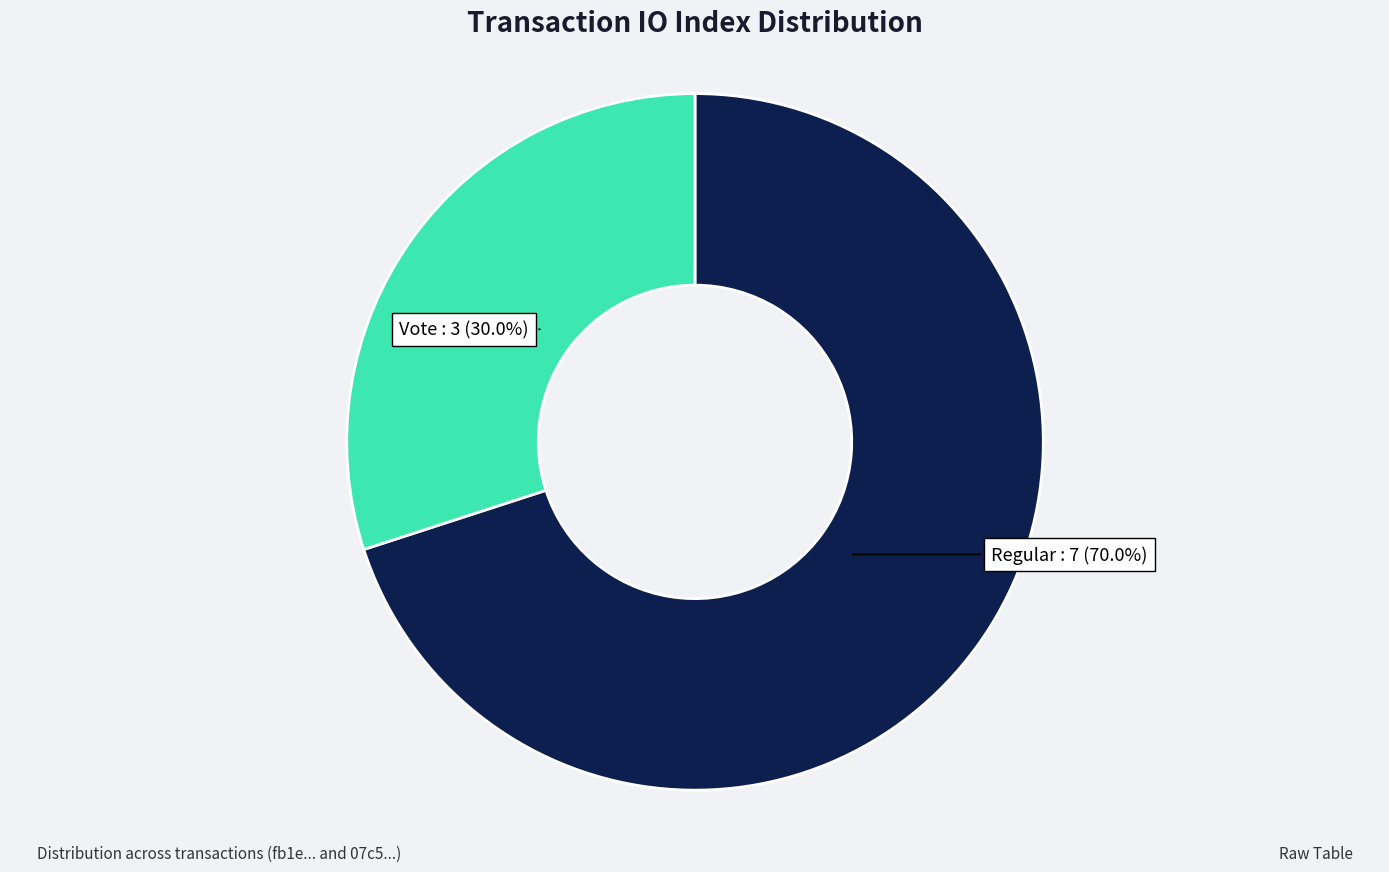

Is there any slice that represents more than half of the pie?

Yes